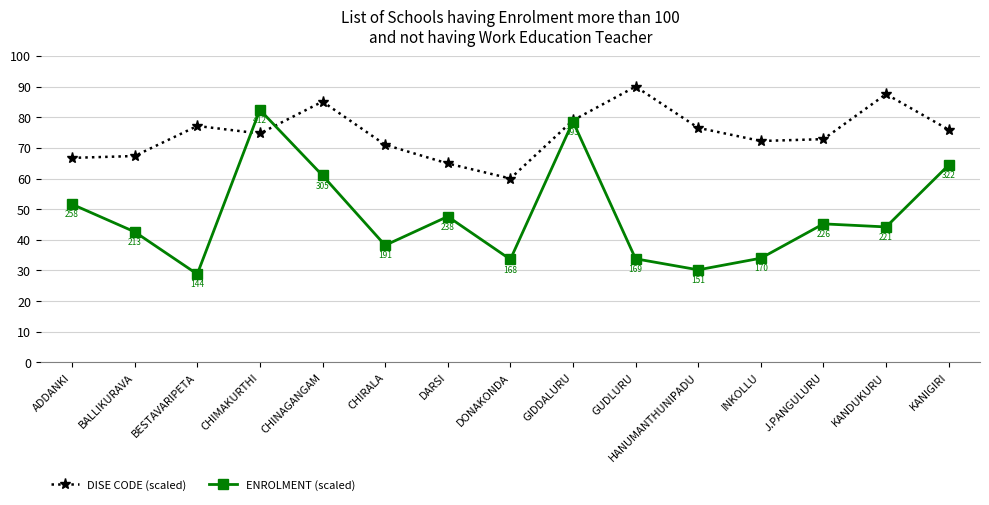

Is it true that DISE CODE (scaled) equals 100.1 at BALLIKURAVA?

False